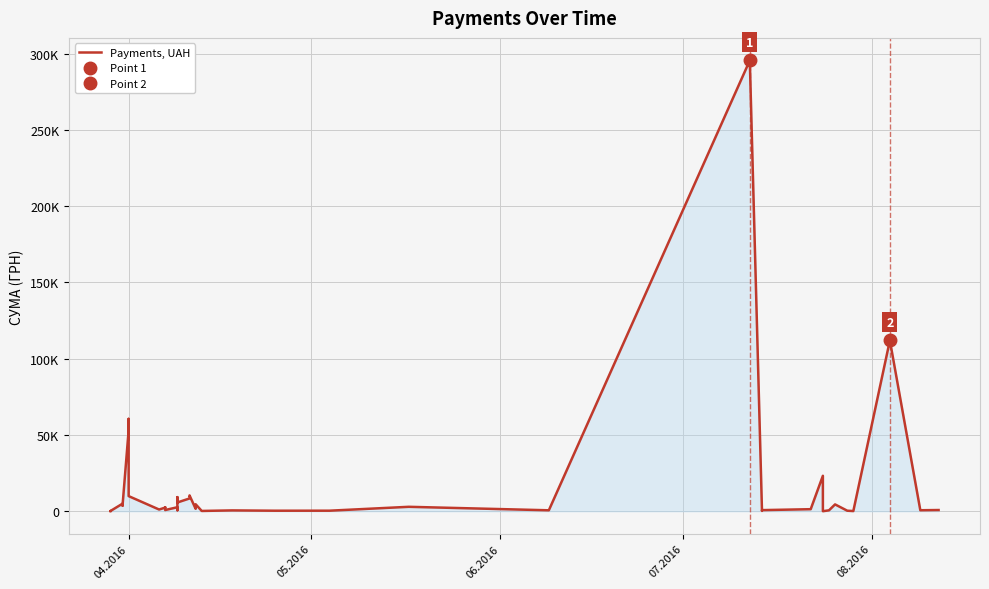

What is the value of the 3rd point from the left?

97.8